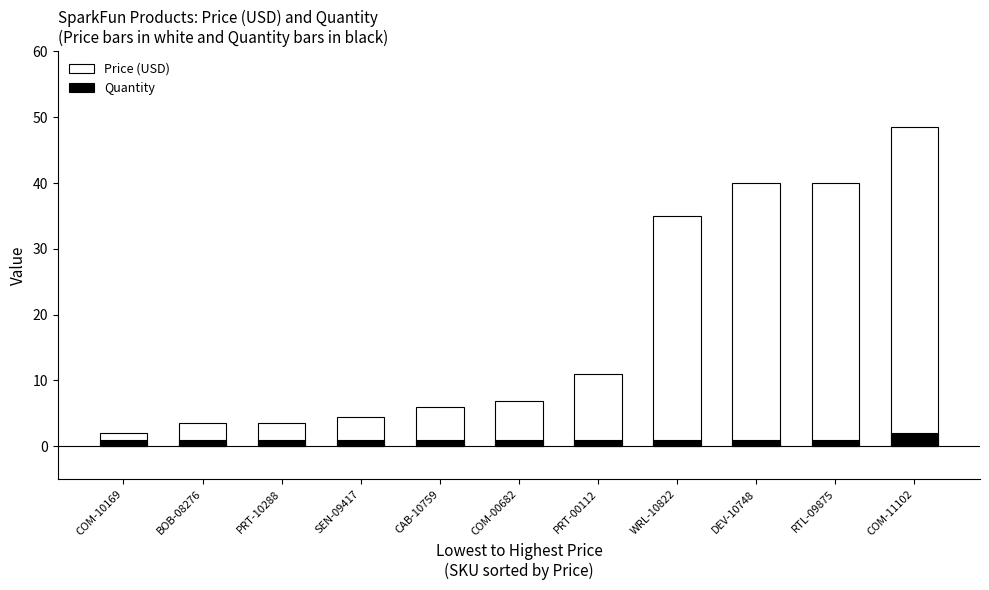

Is the value of Price (USD) at SEN-09417 greater than the value of Quantity at PRT-10288?

Yes